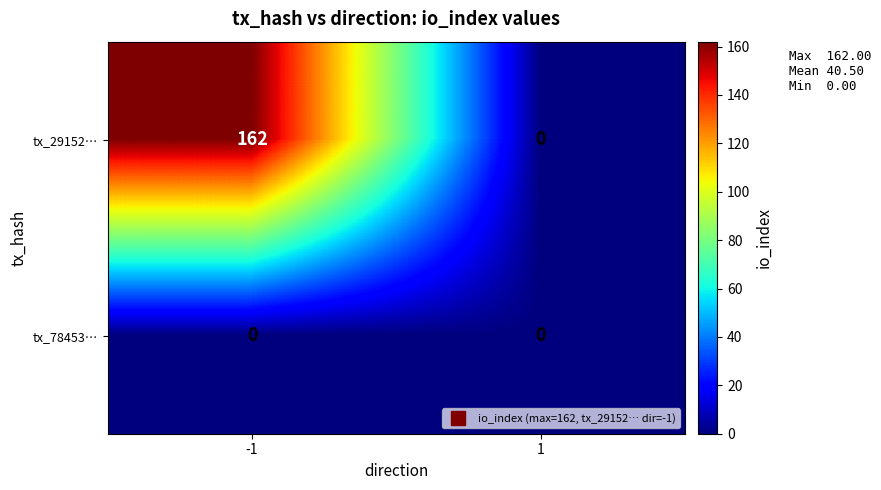

Reading left to right, list all the values displayed in this chart.

tx_29152…: -1=162	1=0
tx_78453…: -1=0	1=0